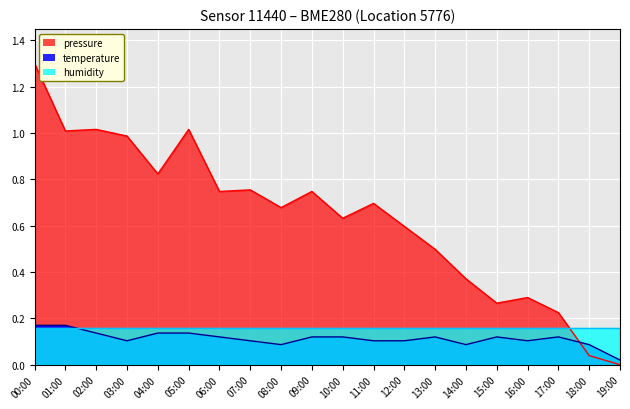

At how many categories does at least one series exceed 1?

4